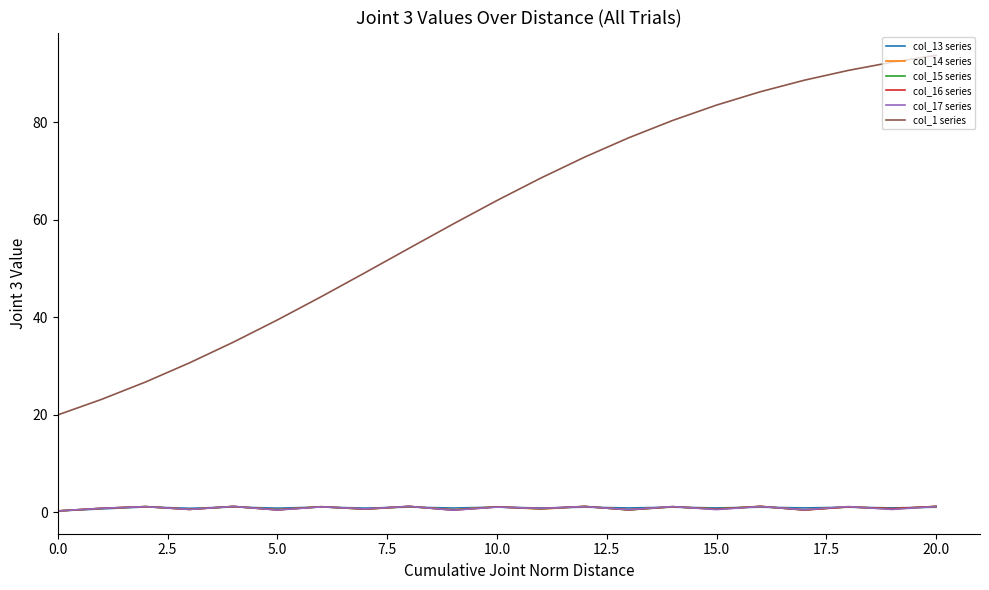

What is the maximum value shown in the chart?

93.8